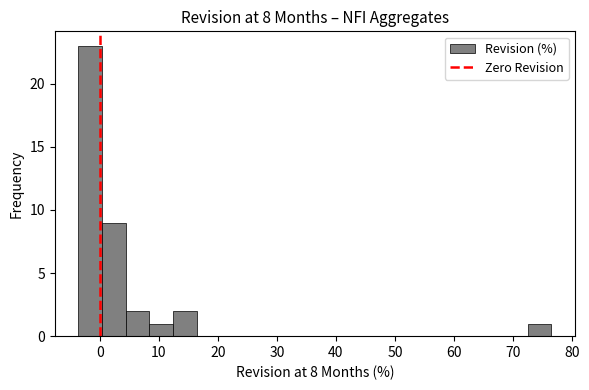

Reading left to right, list every bar in this chart as the range it spans on the x-axis followed by its height. Neither the bar edges nor the heights are printed on the chart, so give them approximately, as read against the axes.

-4 to 0: 23
0 to 4: 9
4 to 8: 2
8 to 12: 1
12 to 16: 2
16 to 20: 0
20 to 24: 0
24 to 28: 0
28 to 32: 0
32 to 36: 0
36 to 40: 0
40 to 44: 0
44 to 48: 0
48 to 52: 0
52 to 56: 0
56 to 60: 0
60 to 64: 0
64 to 68: 0
68 to 72: 0
72 to 77: 1